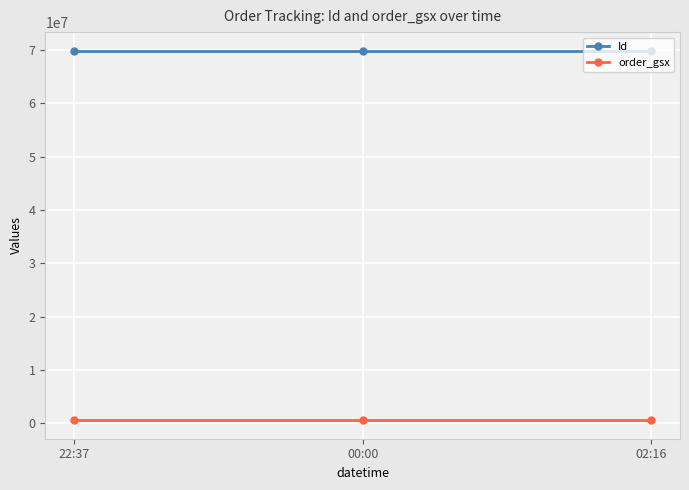

What is the label of the 1st point from the left?

22:37